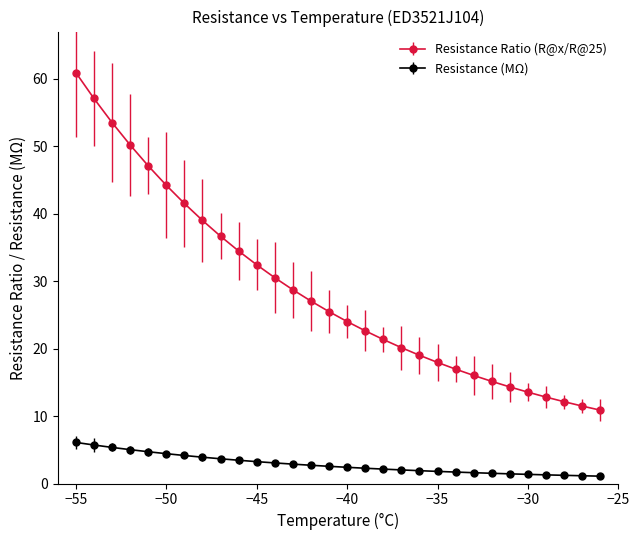

What is the value of the Resistance Ratio (R@x/R@25) point at the 10th from the left?

34.4